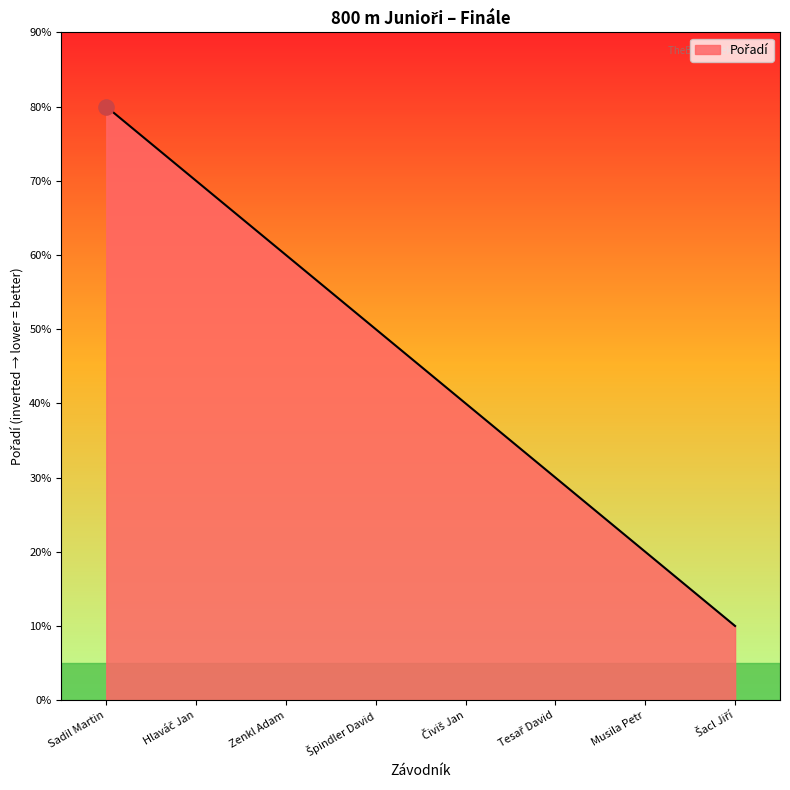

Which has a higher value, Špindler David or Hlaváč Jan?

Hlaváč Jan